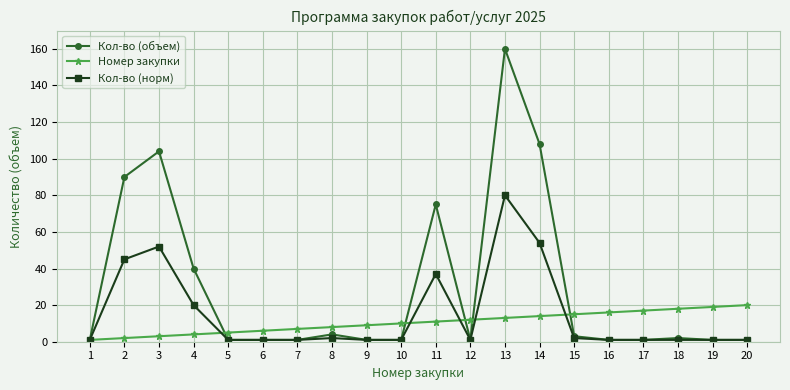

What is the greatest value displayed?

160